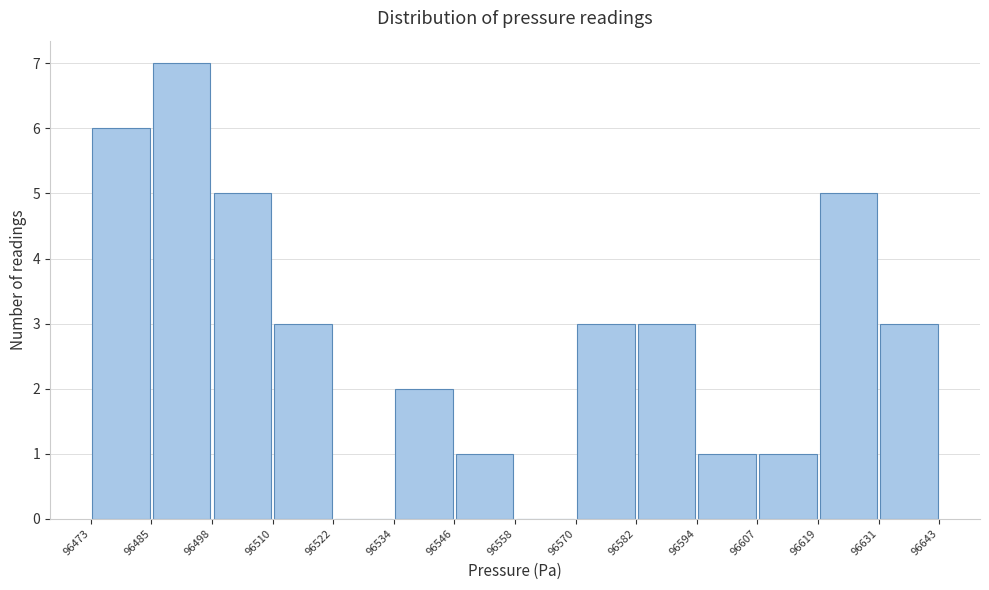

Reading left to right, list every bar in this chart as the range it spans on the x-axis followed by its height. The values are not printed on the chart, so give them approximately, as read against the axis.

96473 to 96485: 6
96485 to 96498: 7
96498 to 96510: 5
96510 to 96522: 3
96522 to 96534: 0
96534 to 96546: 2
96546 to 96558: 1
96558 to 96570: 0
96570 to 96582: 3
96582 to 96594: 3
96594 to 96607: 1
96607 to 96619: 1
96619 to 96631: 5
96631 to 96643: 3